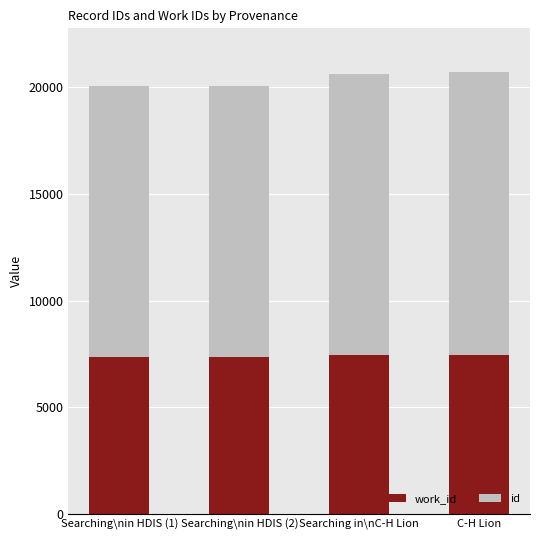

What is the total value across all series at Searching\nin HDIS (2)?

20065